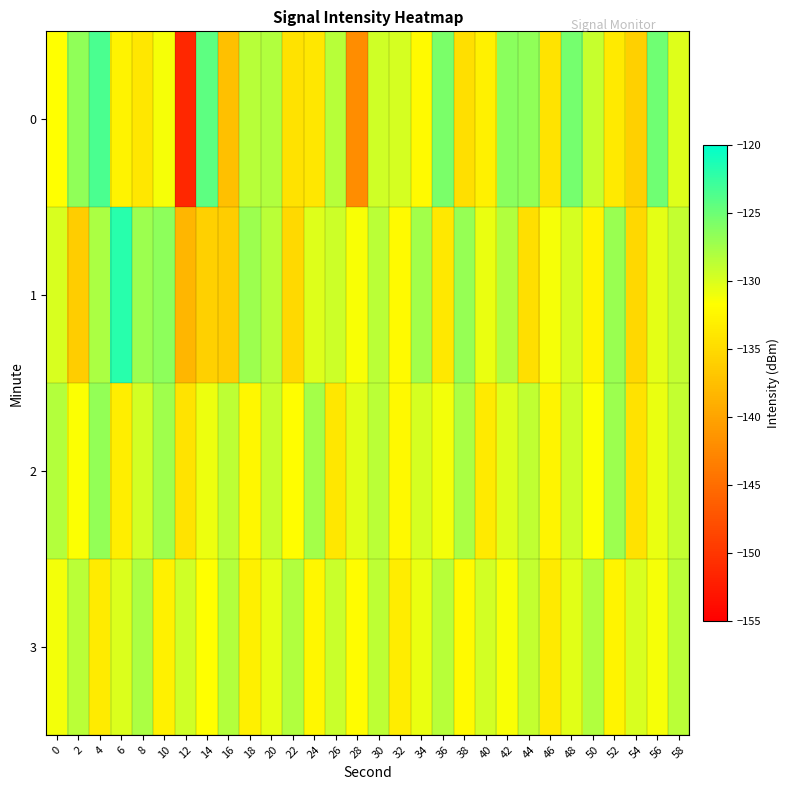

Which series has the largest total across all categories?

2